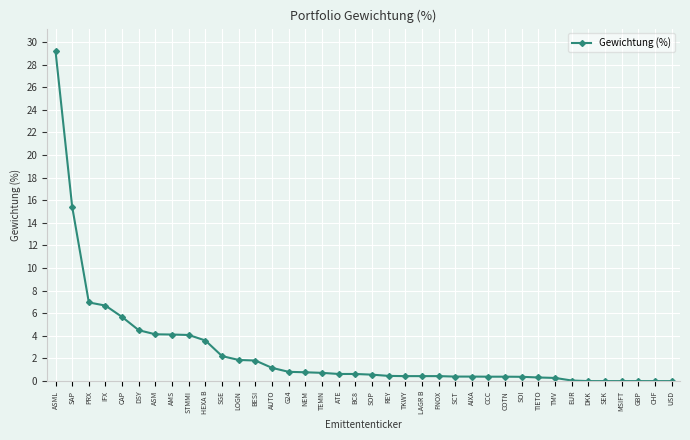

What is the change in value from ASML to SEK?

-29.2